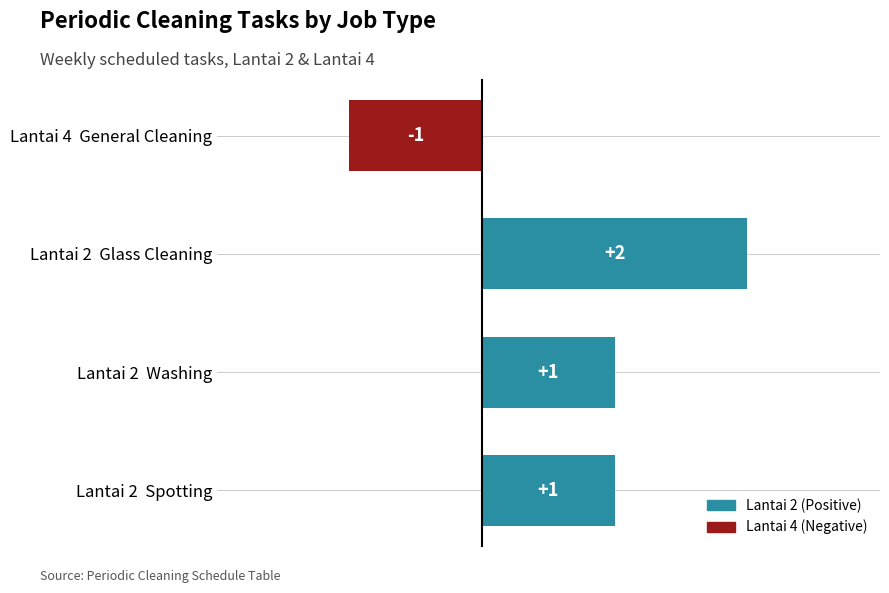

Reading top to bottom, what are all the values shown in this chart?

-1	2	1	1